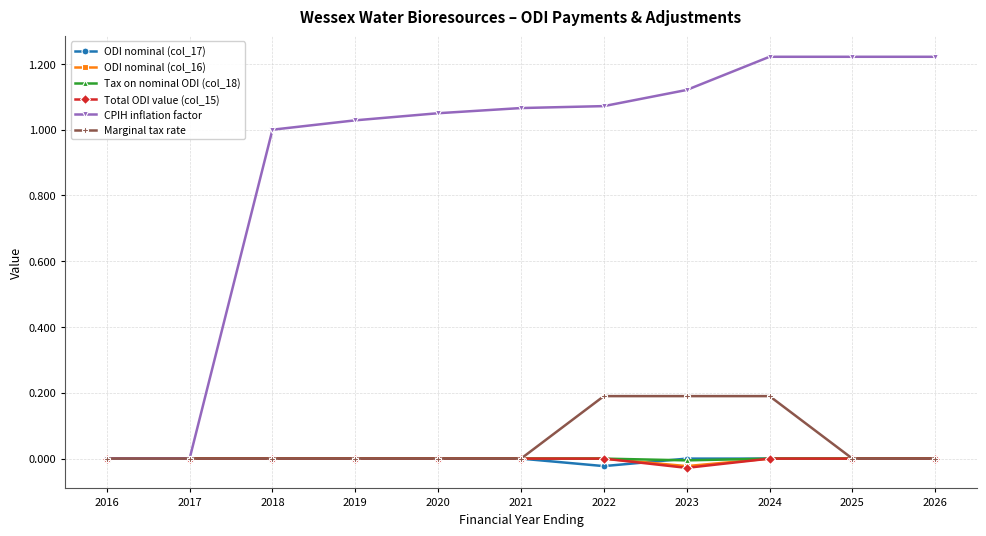

Which series has the largest total across all categories?

CPIH inflation factor